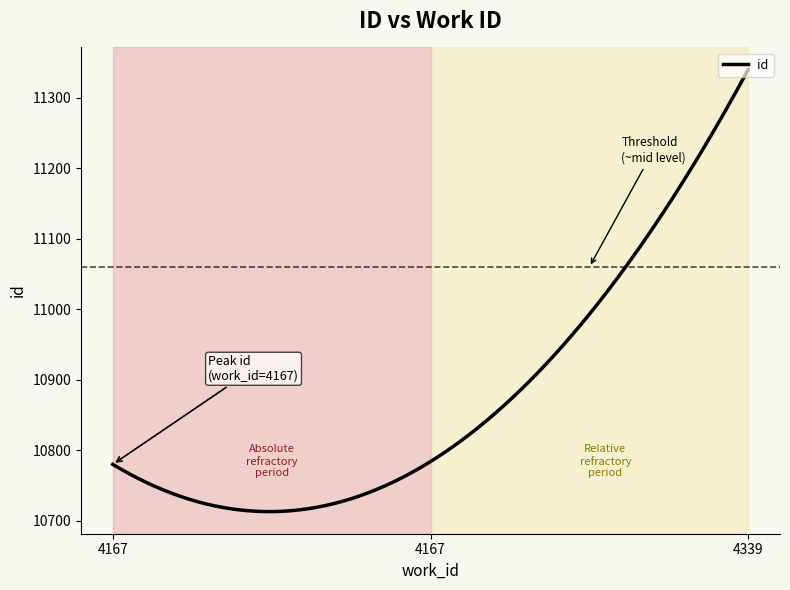

What is the minimum value shown in the chart?

10713.0